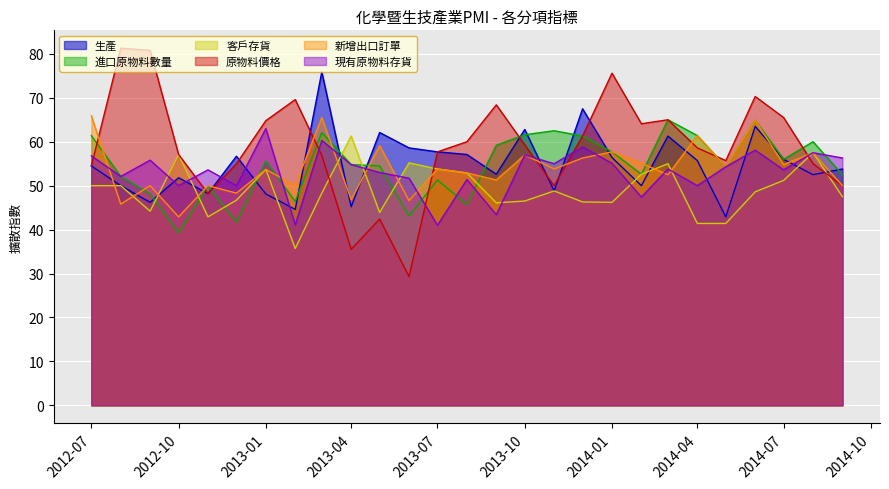

What is the maximum value shown in the chart?

81.3